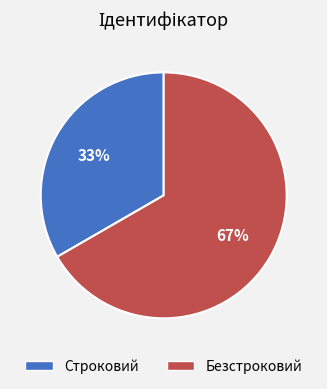

To the nearest percent, what percentage of the pie is Безстроковий?

67%